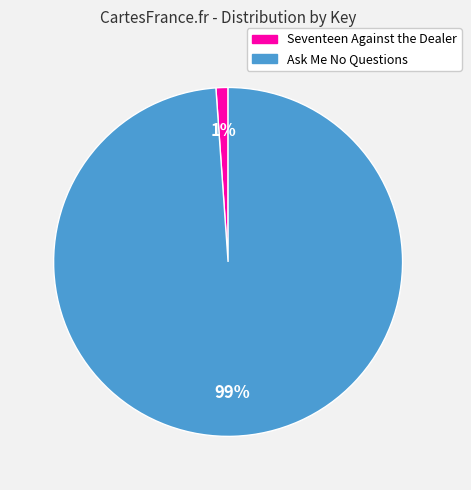

Between Ask Me No Questions and Seventeen Against the Dealer, which is larger?

Ask Me No Questions